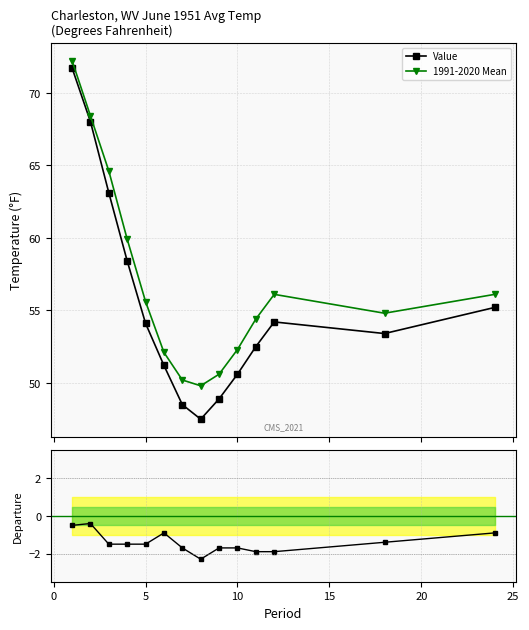

Which series has the largest range (max minus min)?

Value